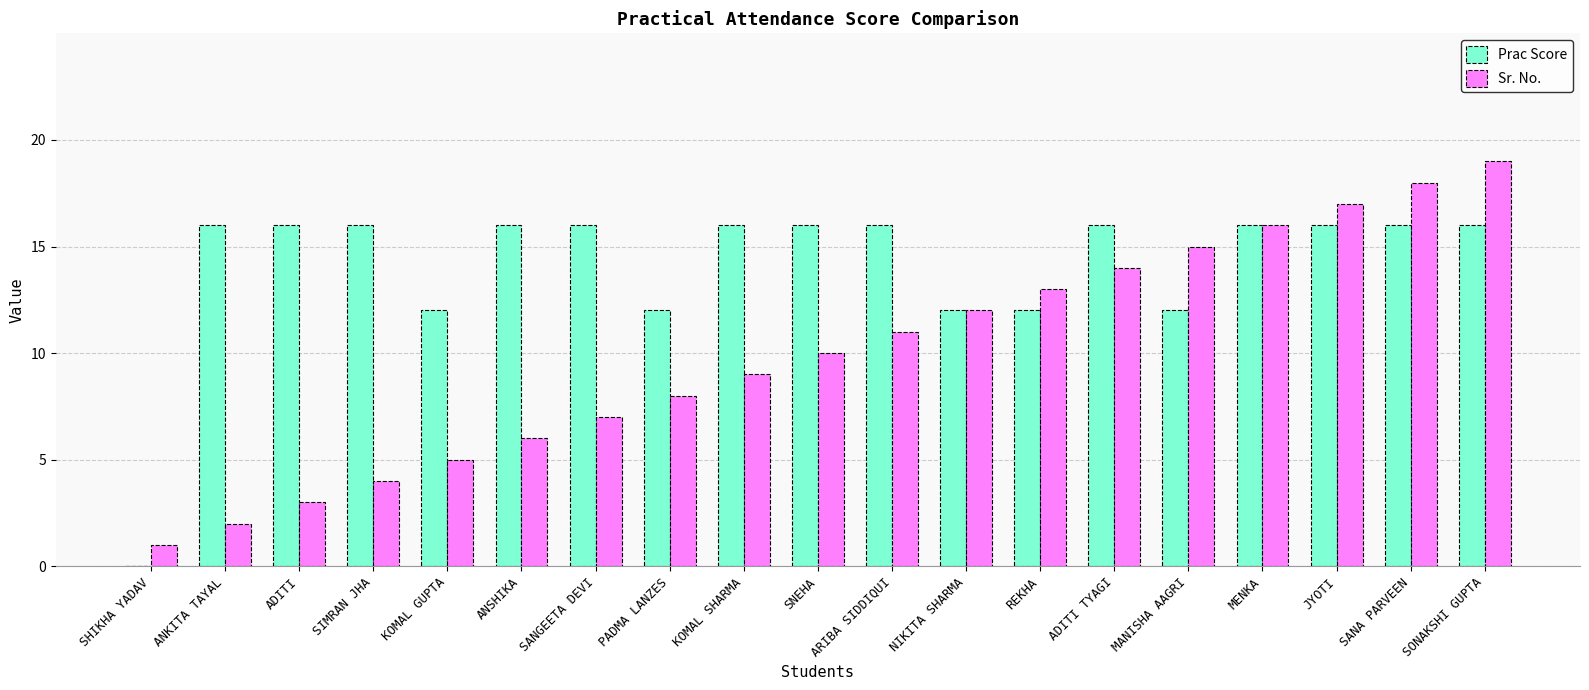

Which series has the largest total across all categories?

Prac Score